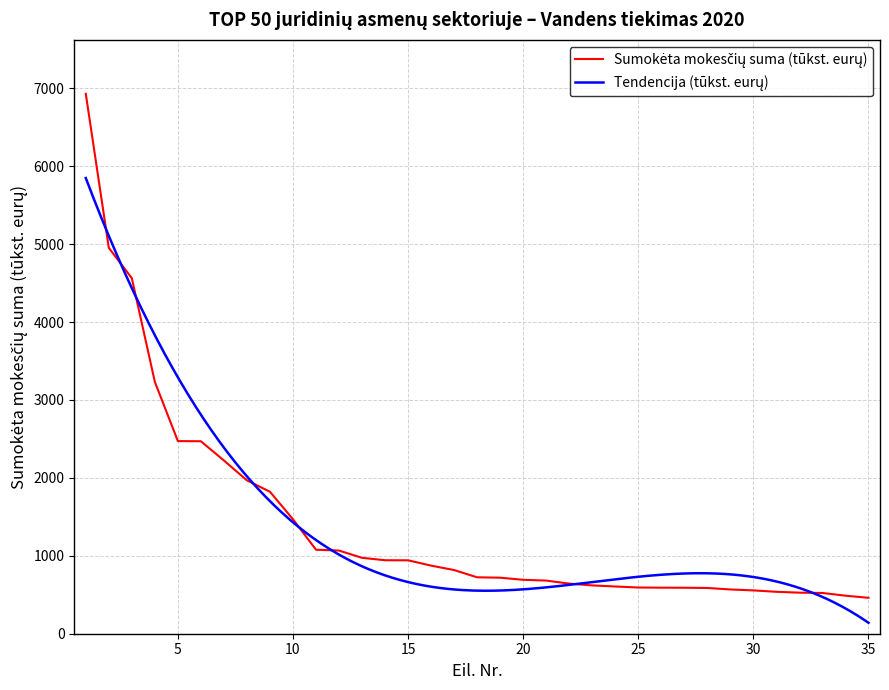

Reading left to right, transcribe all the data shown in this chart.

6929	4952	4562	3232	2472	2470	2223	1968	1822	1469	1078	1067	974	943	942	874	817	724	719	692	682	643	620	606	593	591	590	587	568	556	538	527	523	488	461